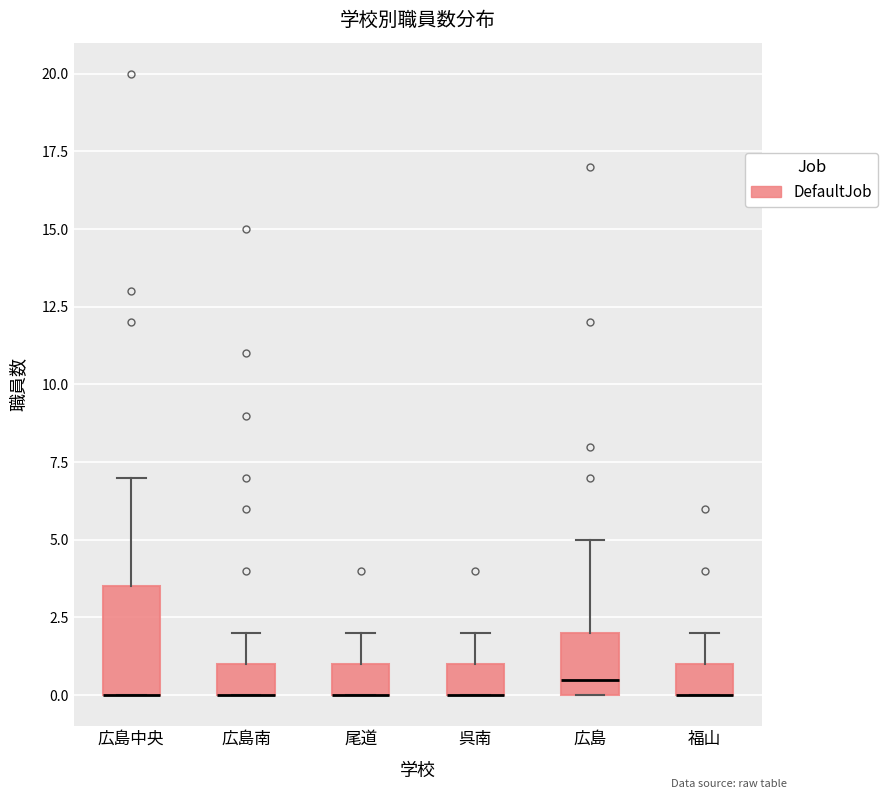

Which box is the tallest, from its lower edge to its upper edge?

広島中央